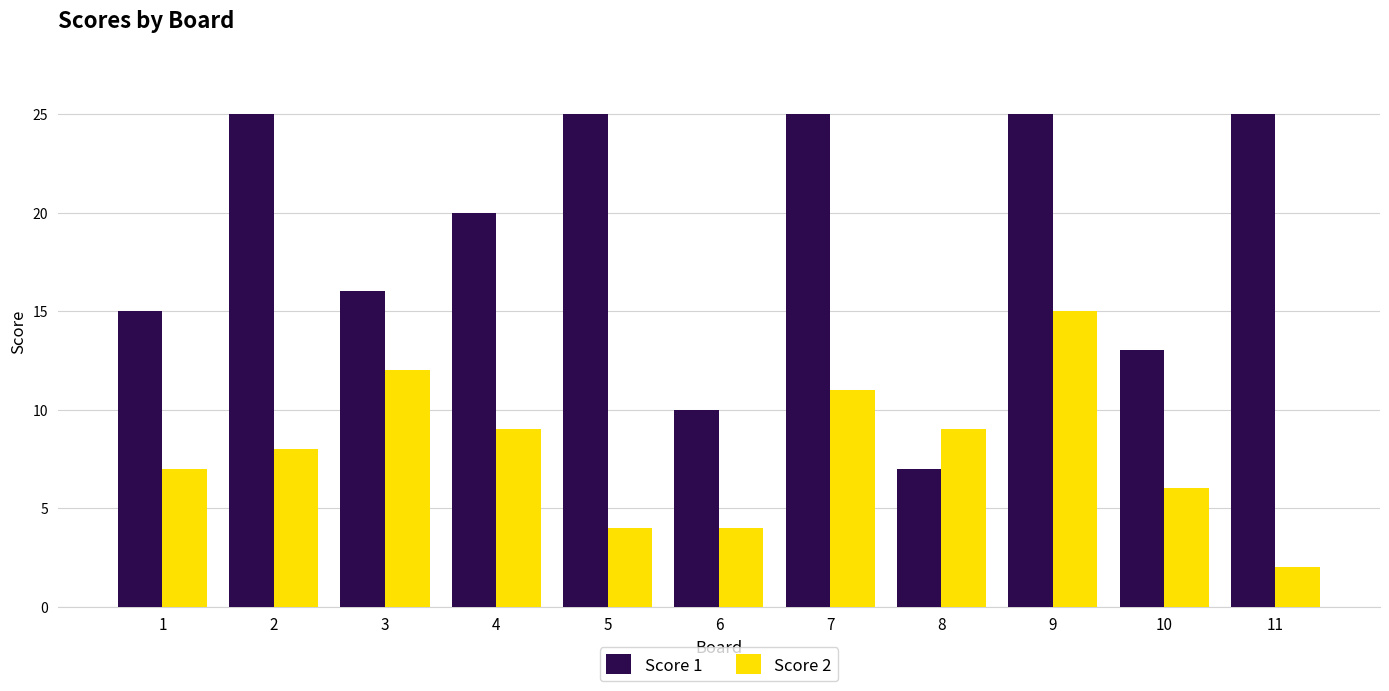

What is the highest value of the Score 2 series?

15